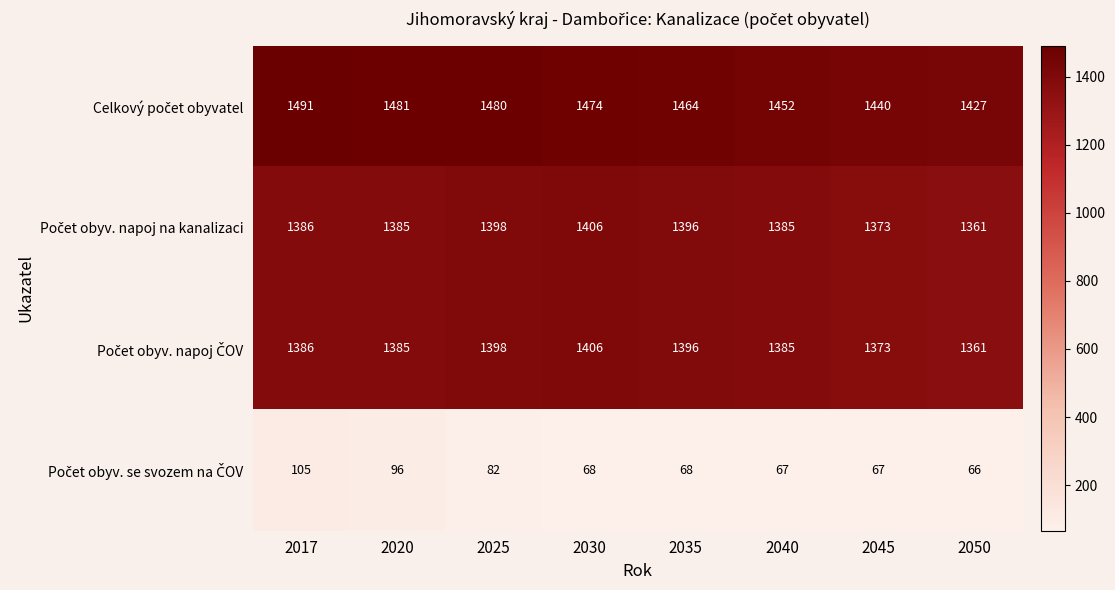

At how many categories does at least one series exceed 1436?

7